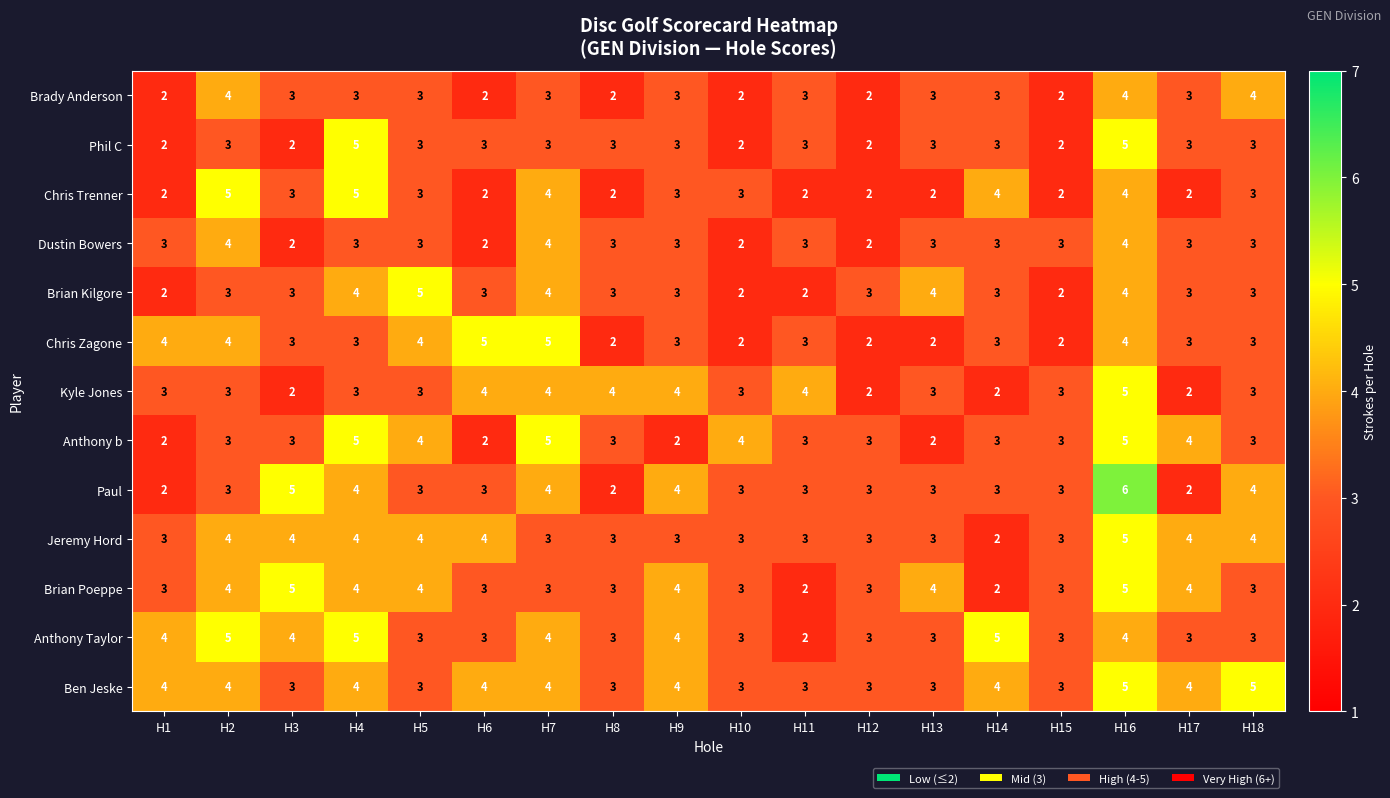

At which category is the sum across all series the highest?

H16